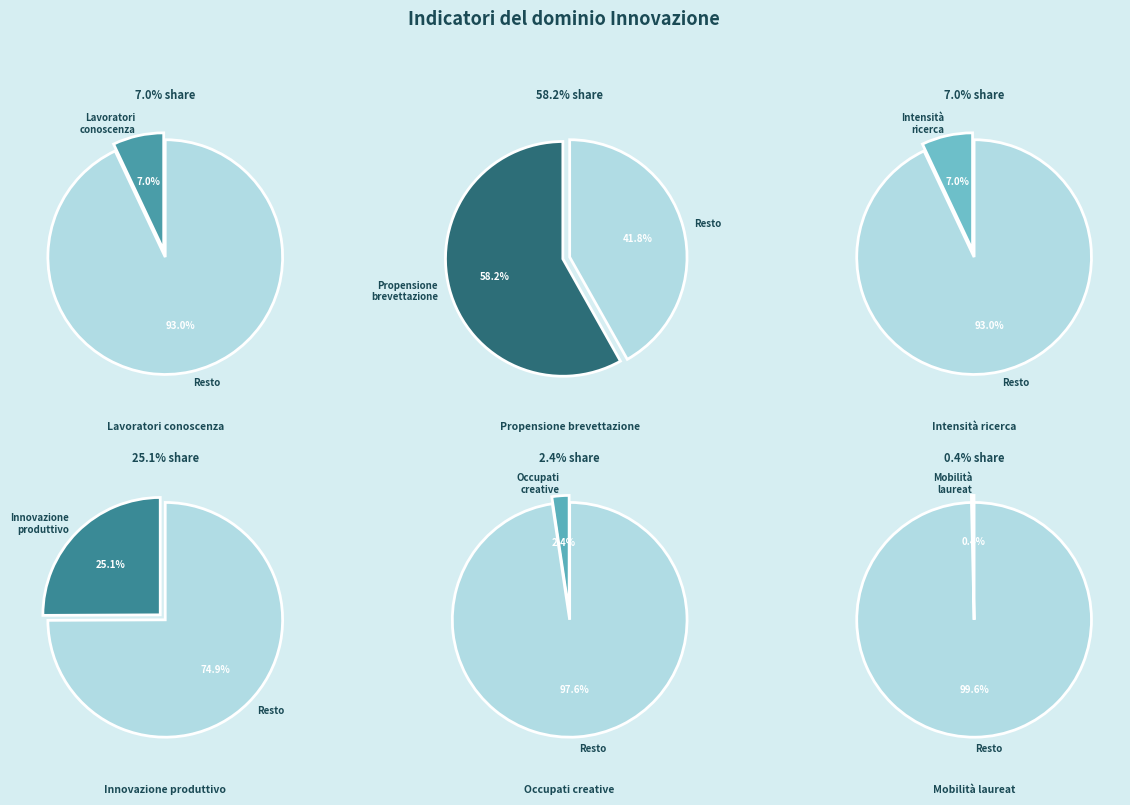

Which category accounts for the majority?

Propensione alla brevettazione